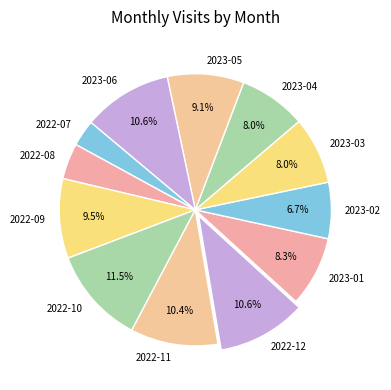

To the nearest percent, what is the difference between the largest and smallest slice percentages?

8%